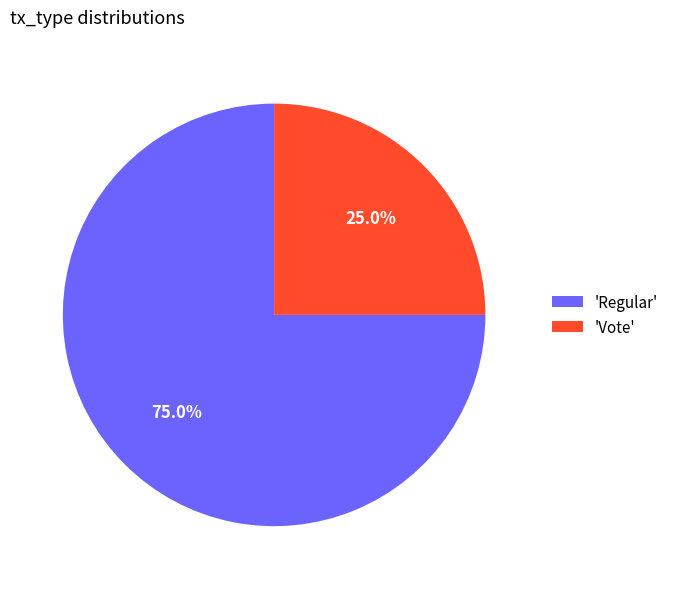

Combined, do 'Vote' and 'Regular' account for over 50%?

Yes